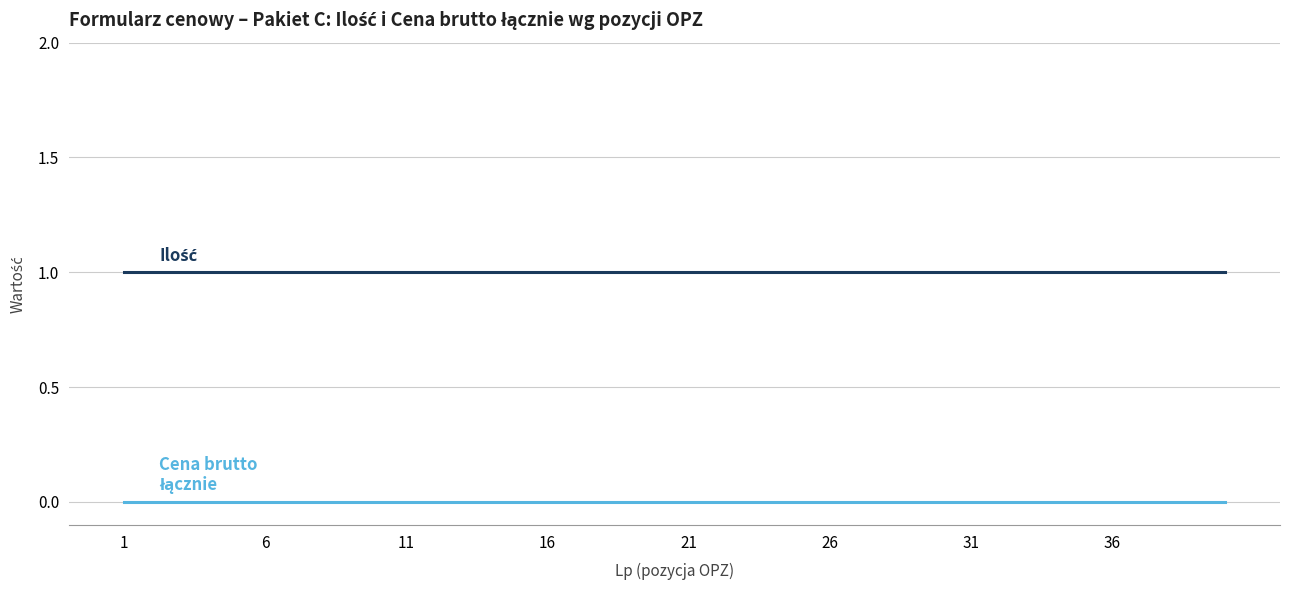

The Ilość series shows 1 at 8. True or false?

False